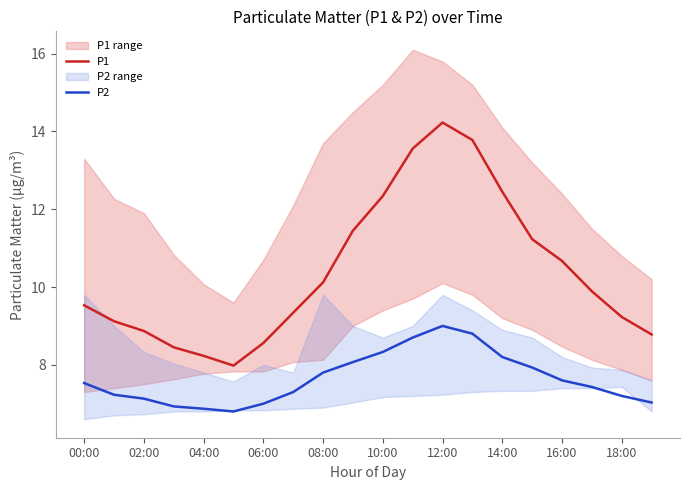

What is the maximum value for P1?

14.2